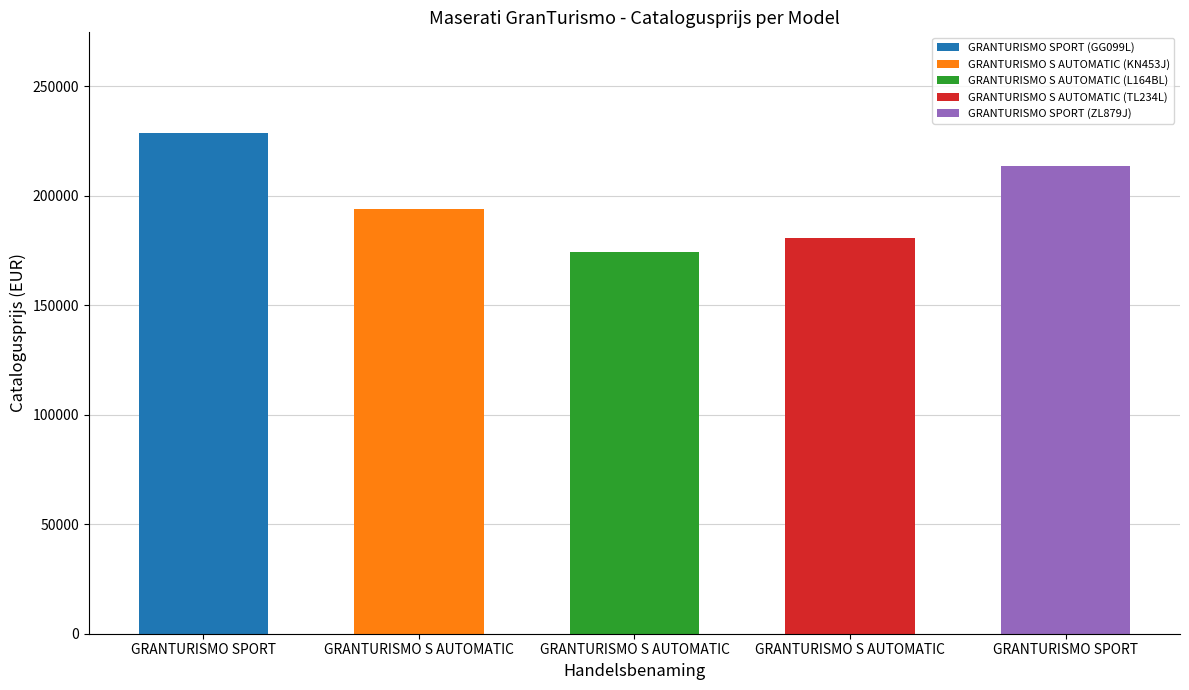

Which has a higher value, GRANTURISMO S AUTOMATIC or GRANTURISMO S AUTOMATIC?

GRANTURISMO S AUTOMATIC